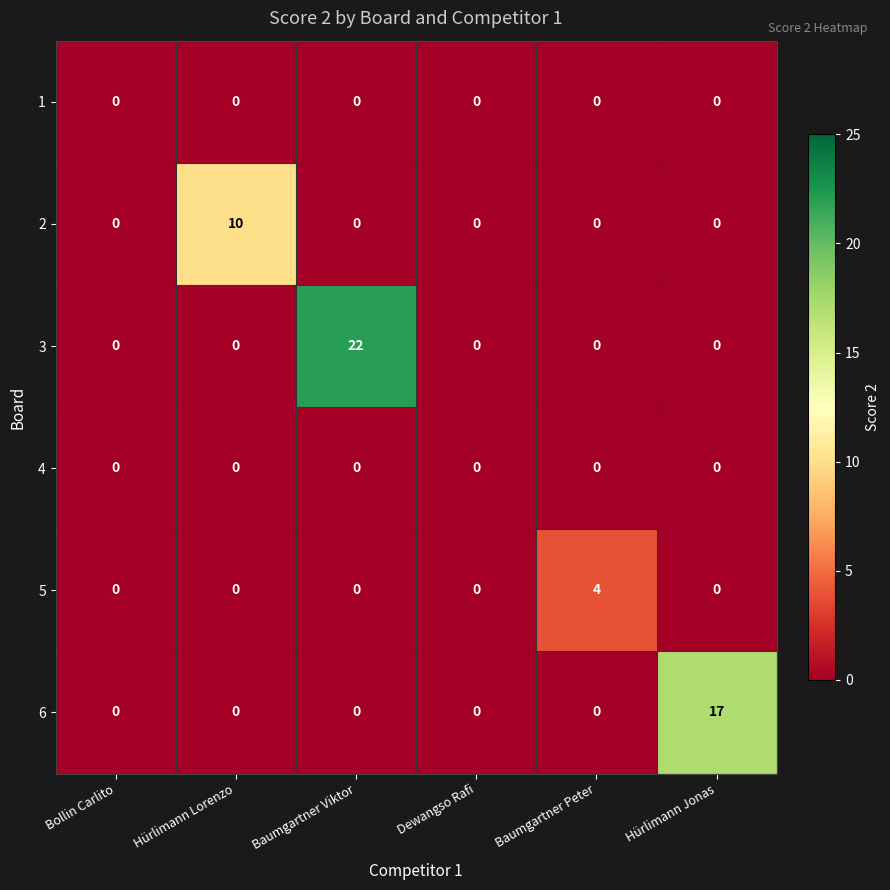

Which category has the highest value in the 6 series?

Hürlimann Jonas